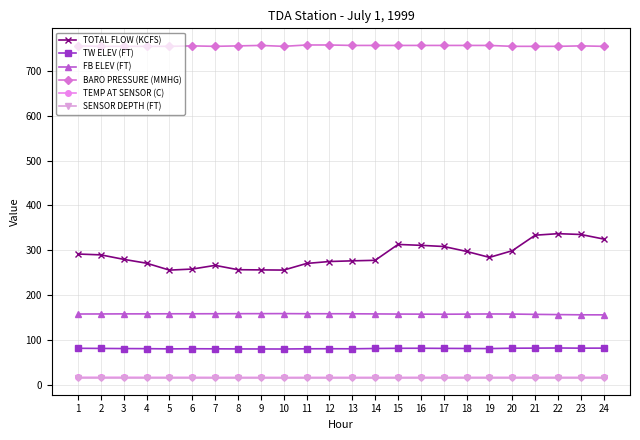

Does the chart display data point markers on the line(s)?

Yes